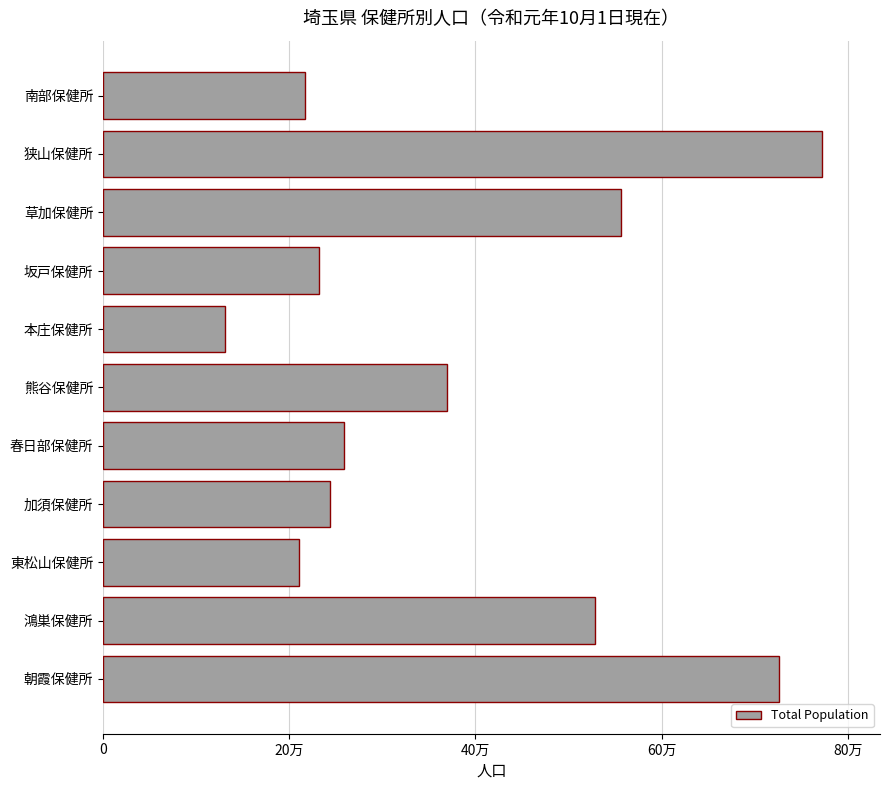

What is the smallest value displayed?

131364